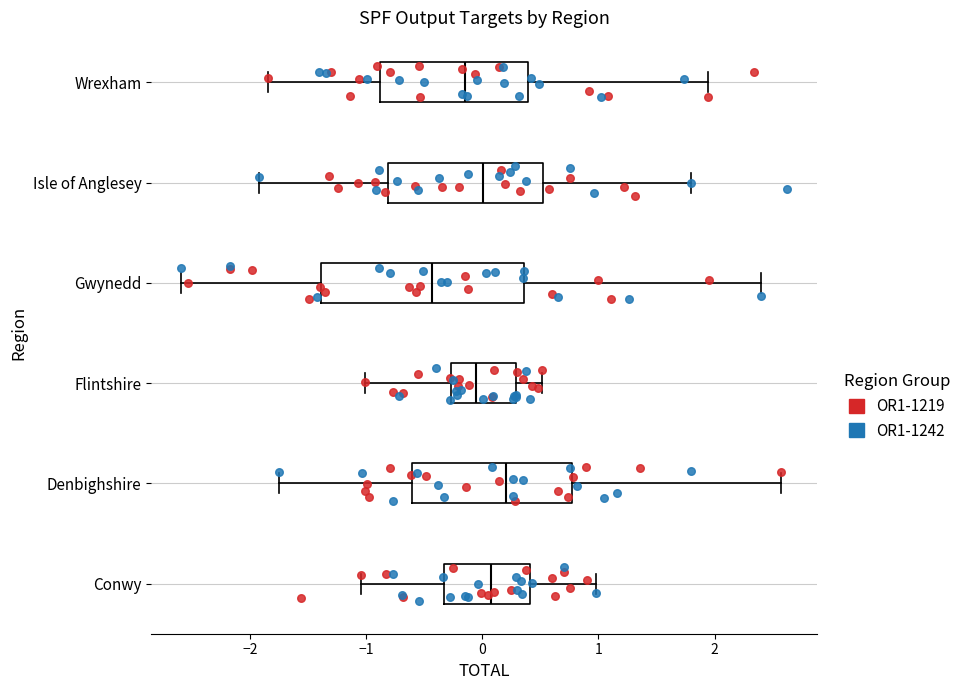

Where does the left whisker of the box for Conwy end on the x-axis? The values are not printed on the chart, so give them approximately, as read against the axis.

-1.0